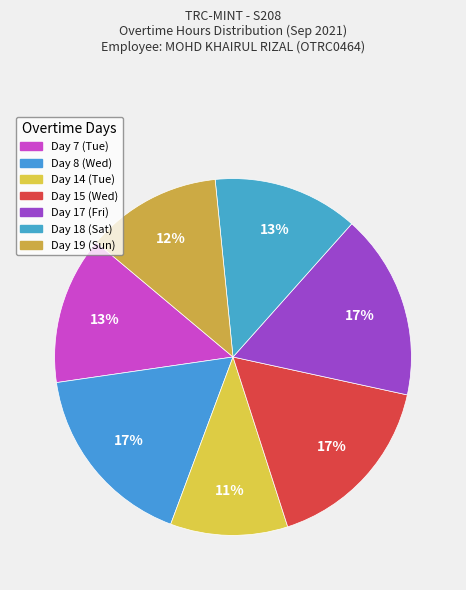

Which category has the smallest portion of the pie?

Day 14 (Tue)